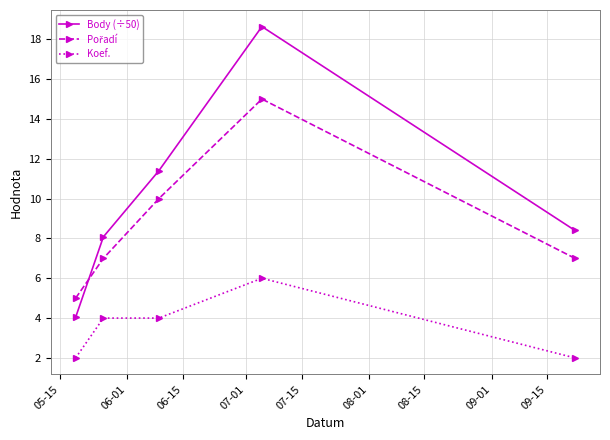

How many distinct data groups are displayed?

3